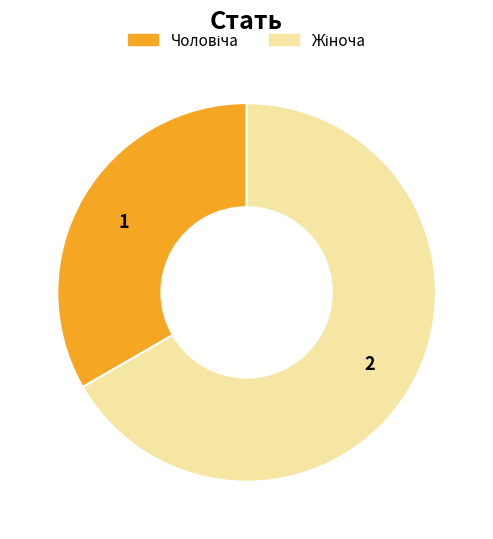

Is there a majority slice in this chart?

Yes